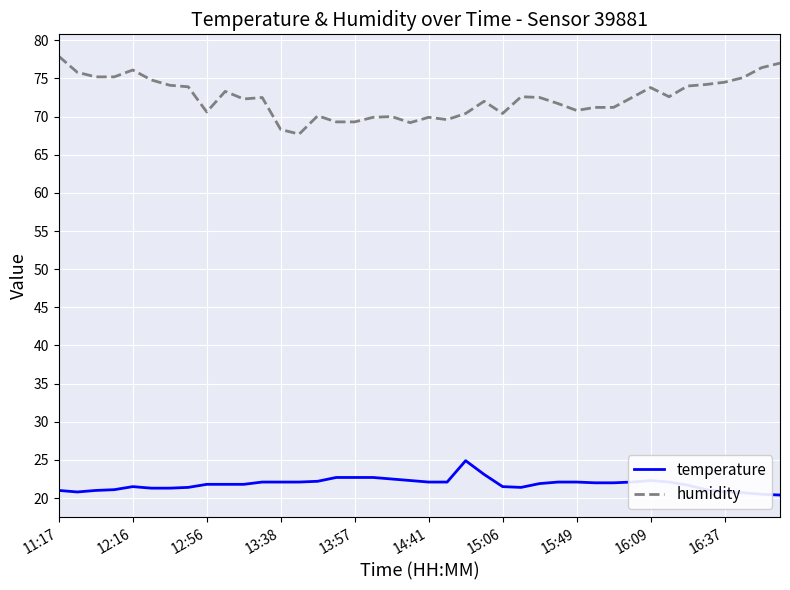

Which series has the widest spread of values?

humidity